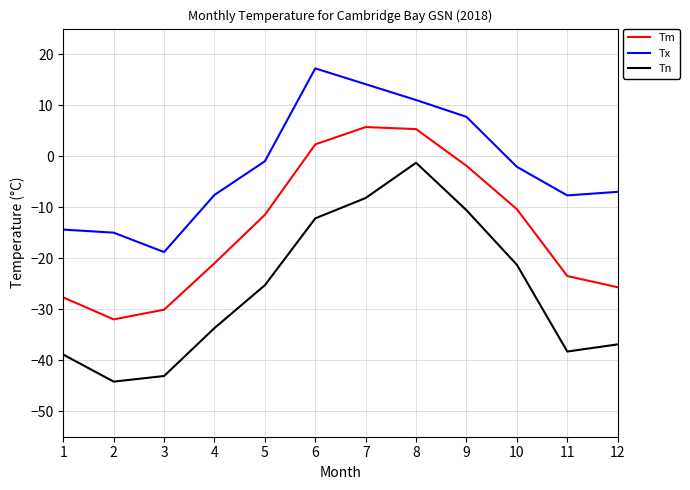

The value of Tm at 4 is -21.0. True or false?

True